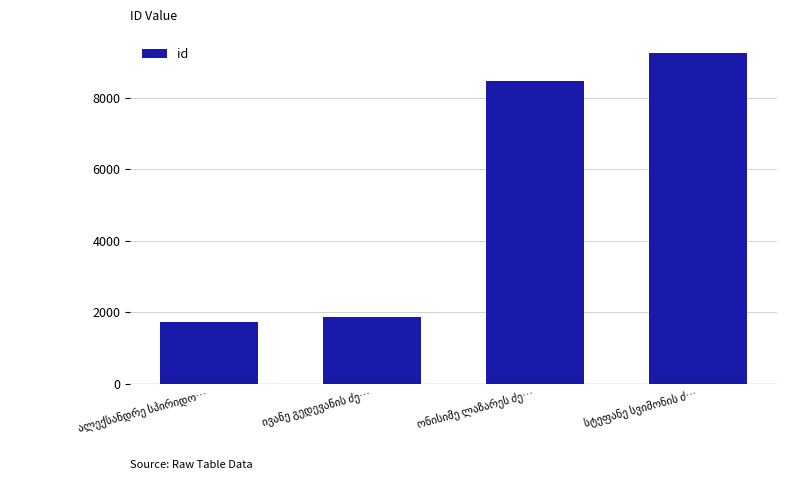

Reading left to right, what are all the values shown in this chart?

1731	1863	8459	9246